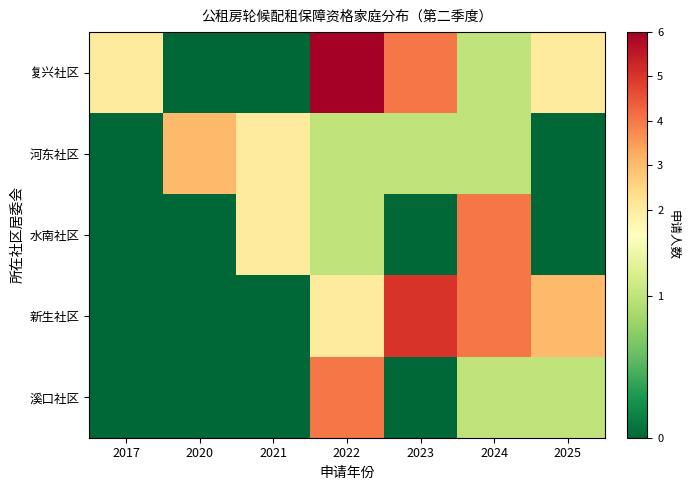

Which series has the largest range (max minus min)?

复兴社区